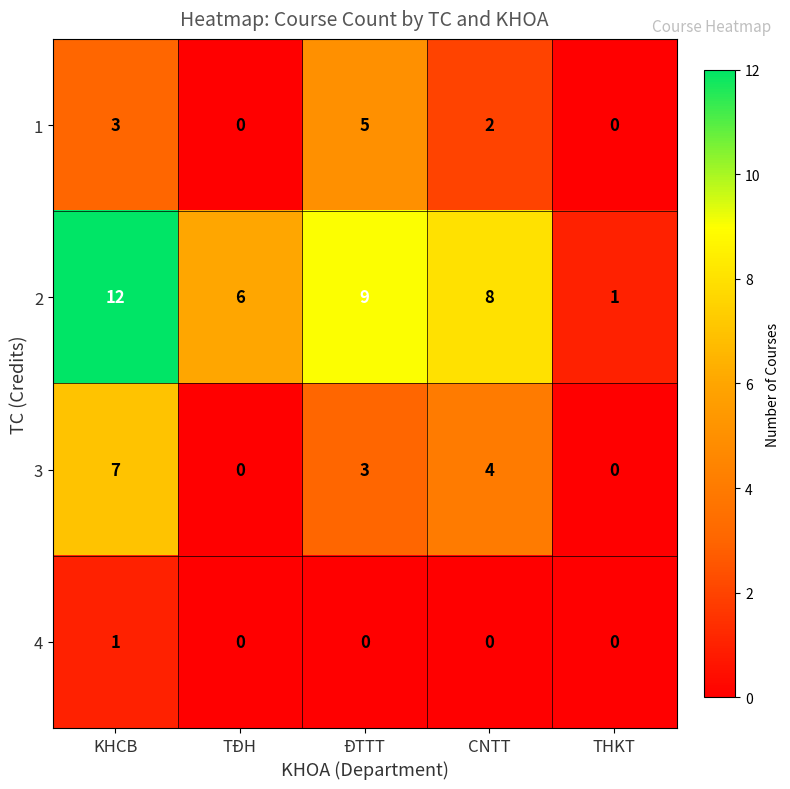

At which category is the sum across all series the highest?

KHCB